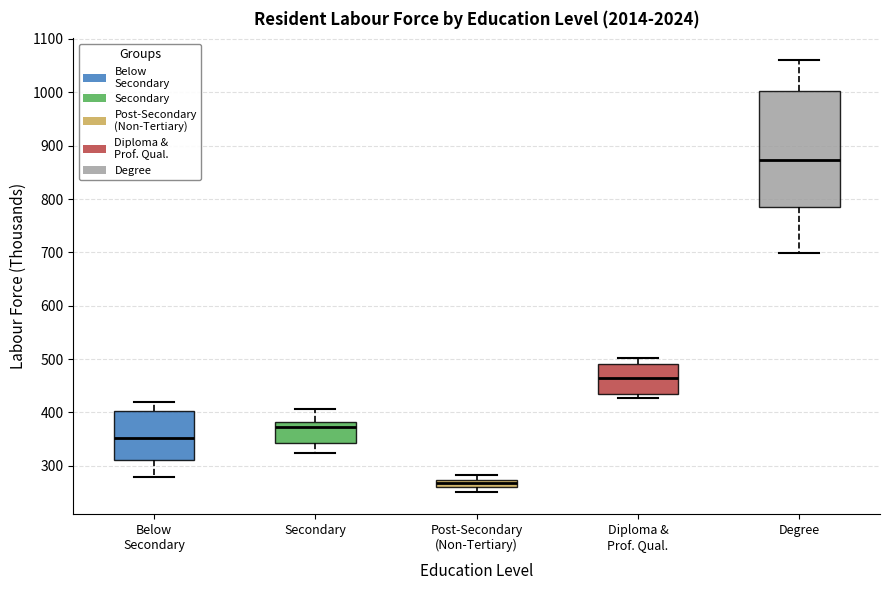

Where does the upper whisker of the box for Below Secondary end on the y-axis? The values are not printed on the chart, so give them approximately, as read against the axis.

420